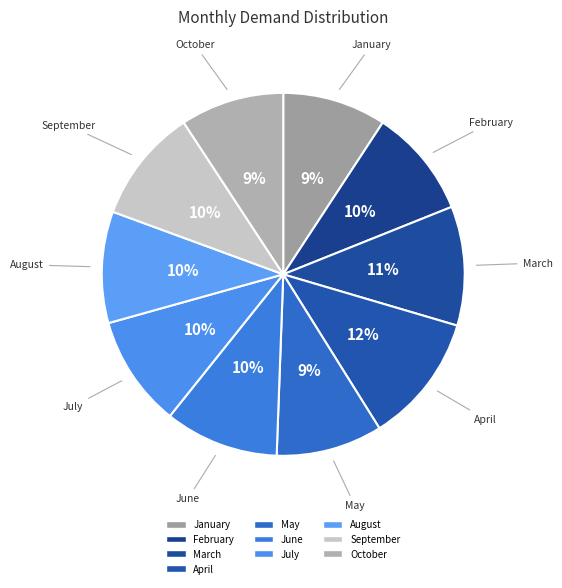

How many segments does this pie chart have?

10